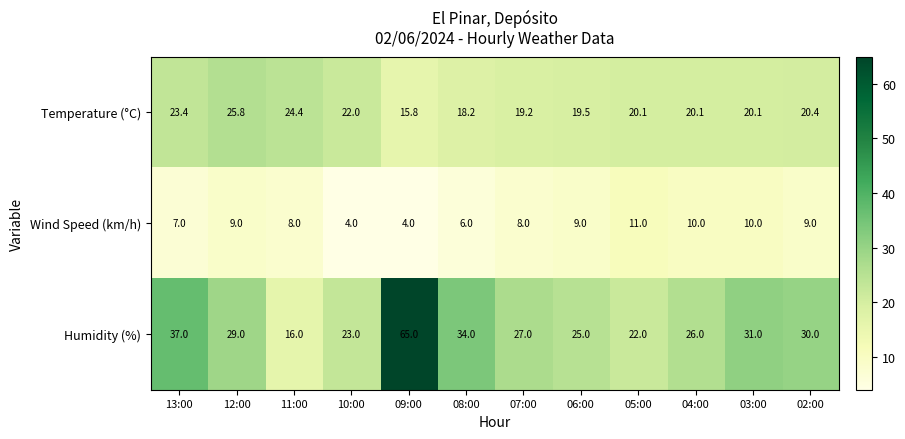

Which category has the highest value in the Wind Speed (km/h) series?

05:00